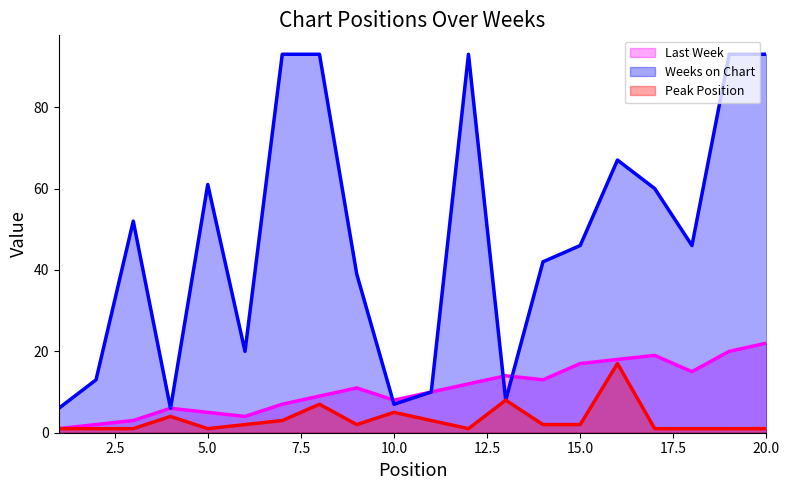

The value of Last Week at 4 is 6. True or false?

True